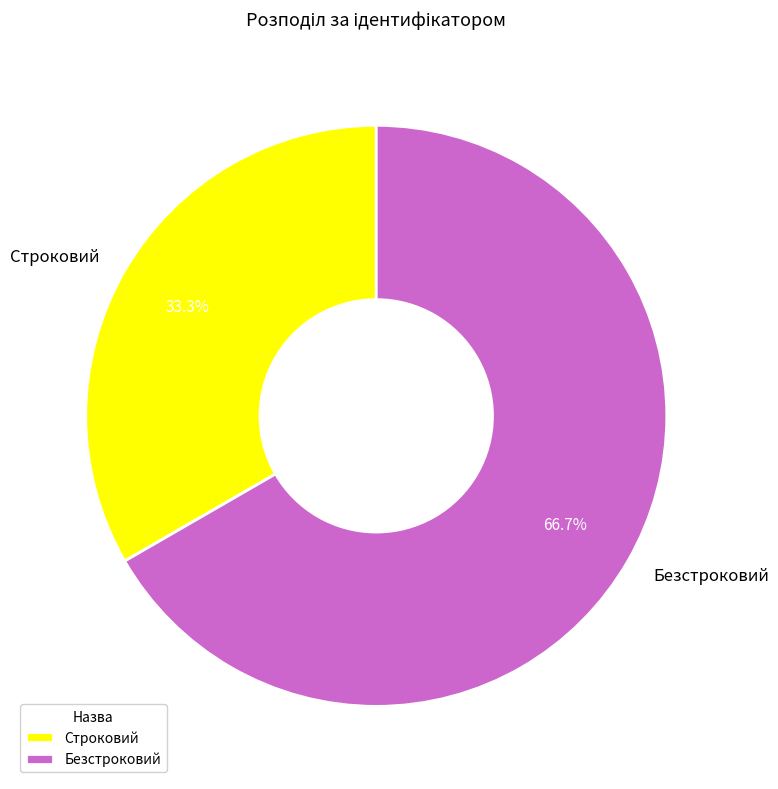

How much of the chart is everything except Строковий?

66.7%